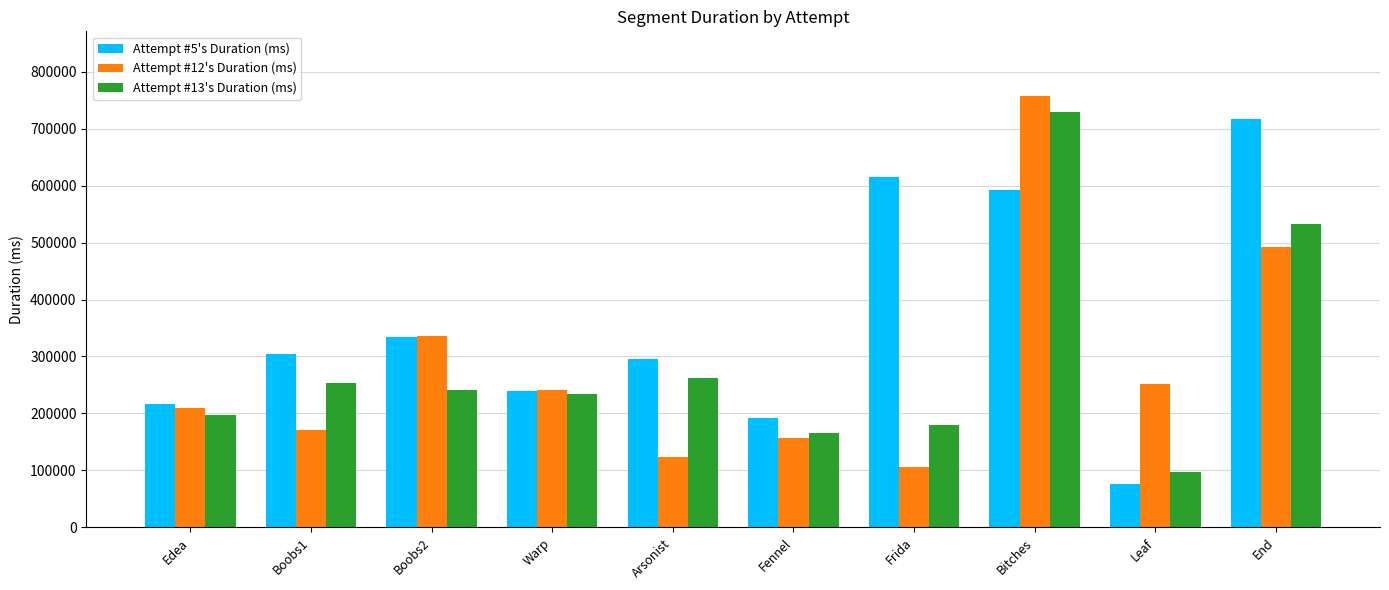

At which label does Attempt #12's Duration (ms) reach its minimum?

Frida